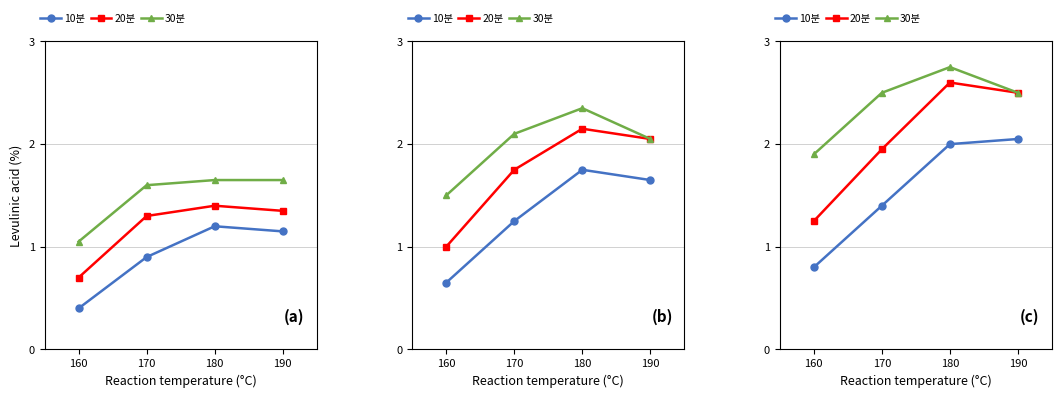

At which category does 20분 reach its first local peak?

180